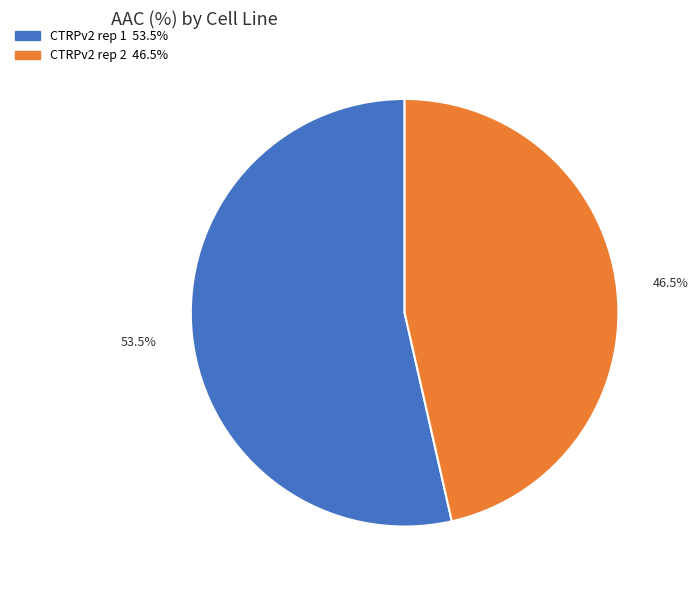

Rank the categories by value from highest to lowest.

CTRPv2 rep 1, CTRPv2 rep 2